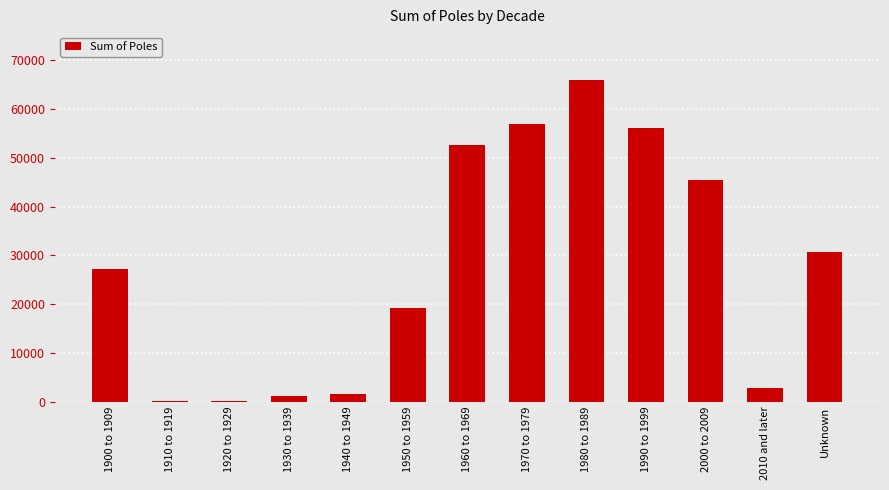

The value at 1980 to 1989 is 38733. True or false?

False